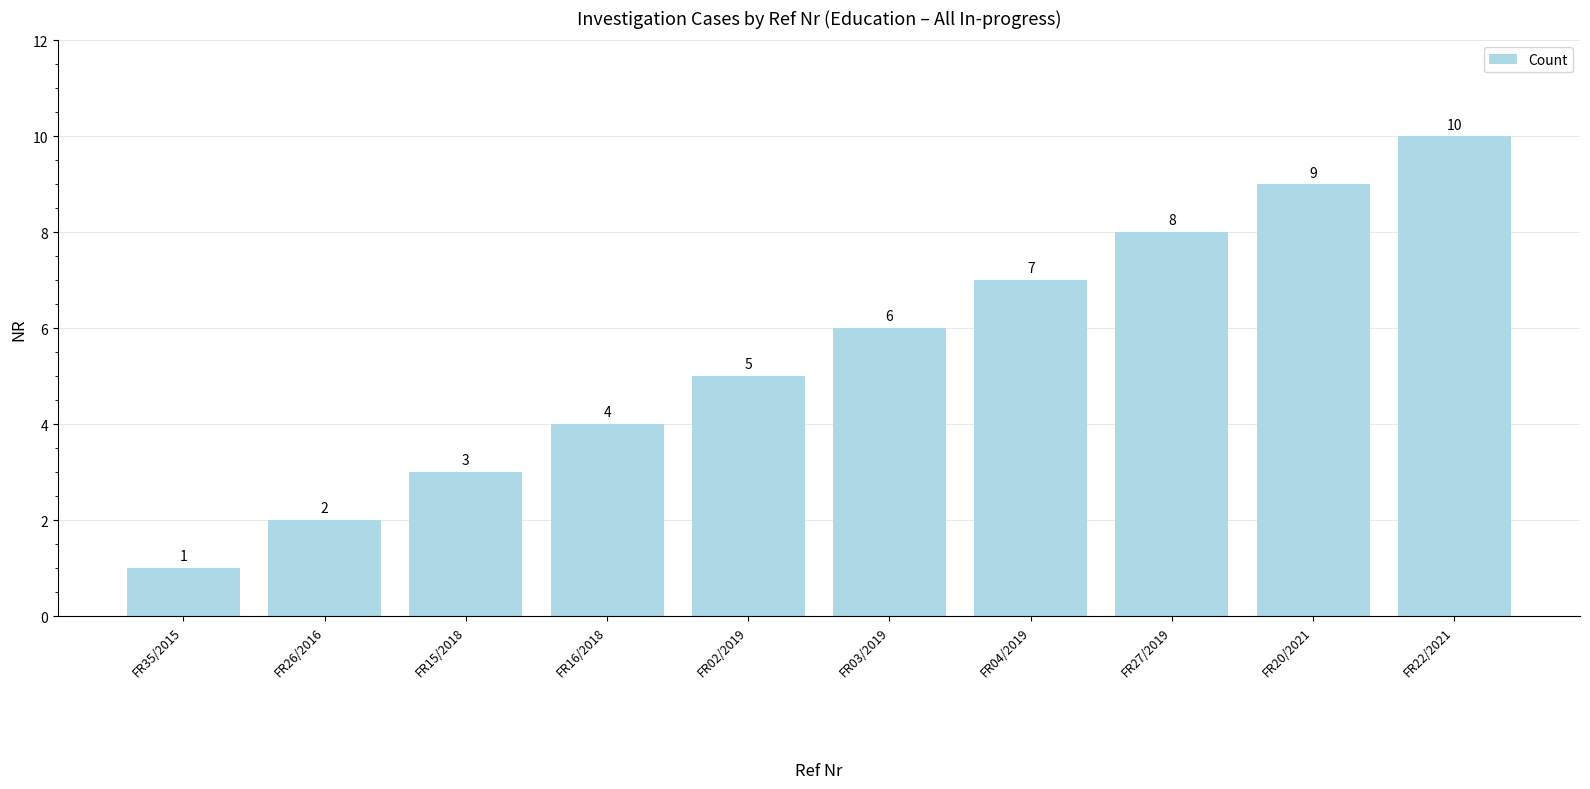

What is the difference between the second highest and second lowest values?

7